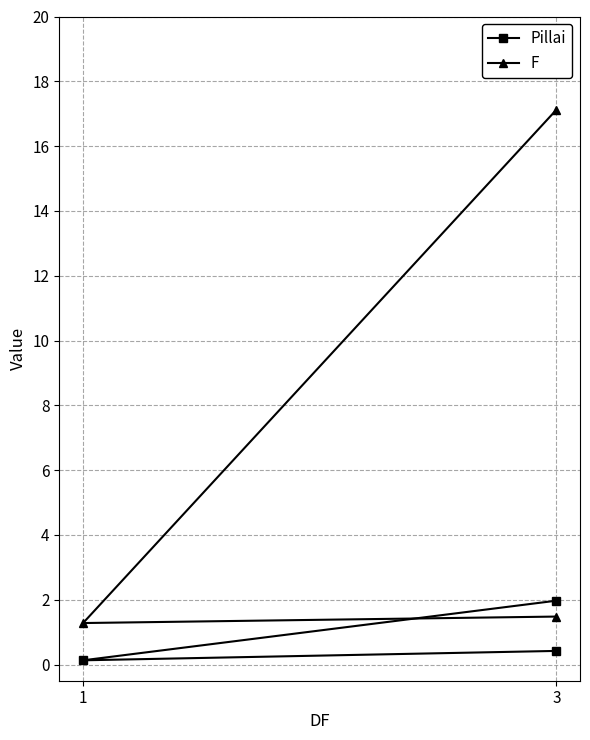

Between 1 and 2, which series saw the biggest shift?

F